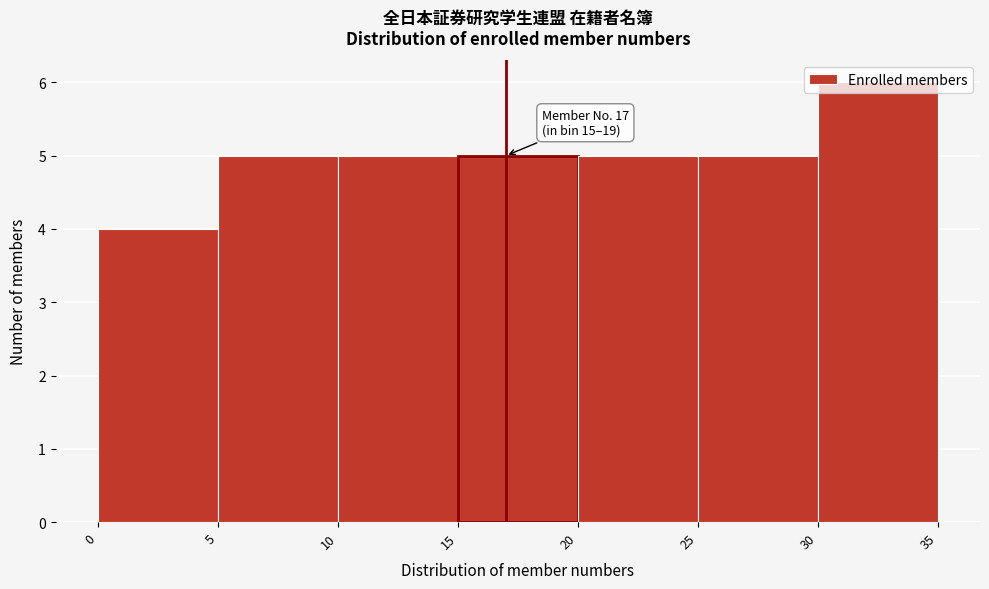

Which range on the x-axis has the tallest bar?

30 to 35